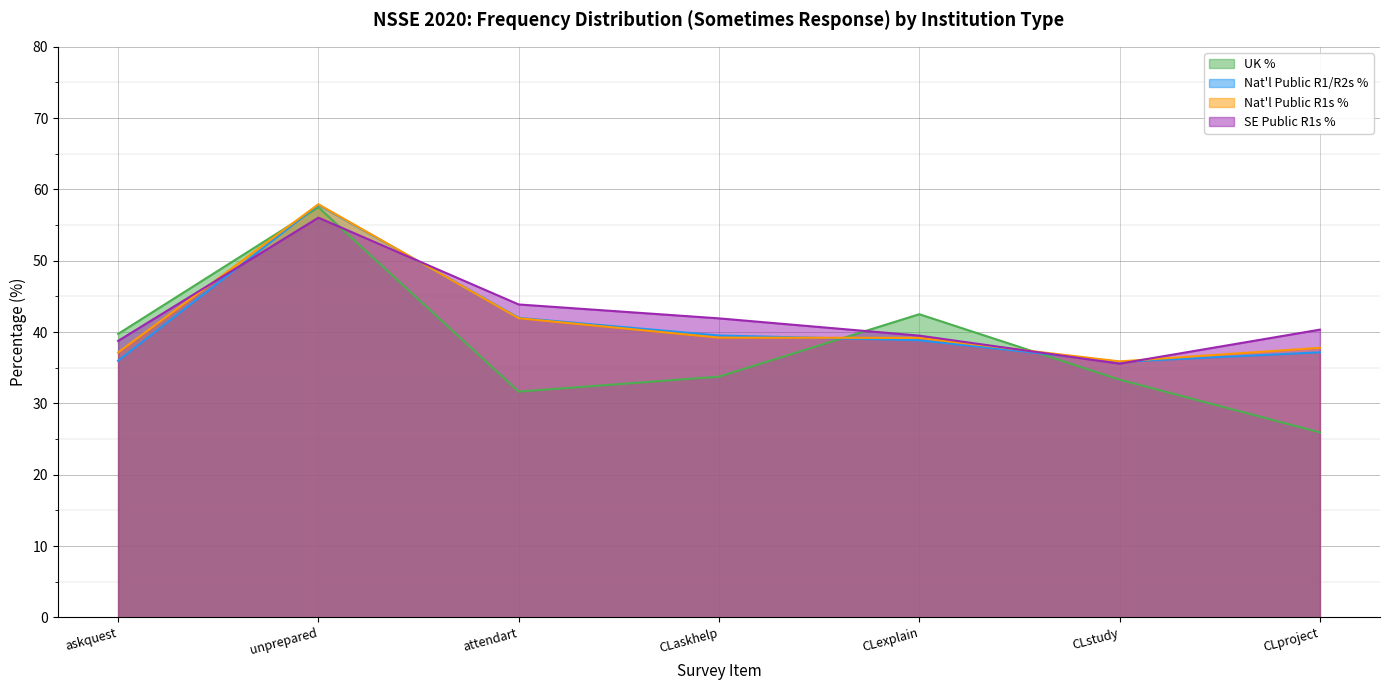

Which label corresponds to the smallest value in the chart?

CLproject